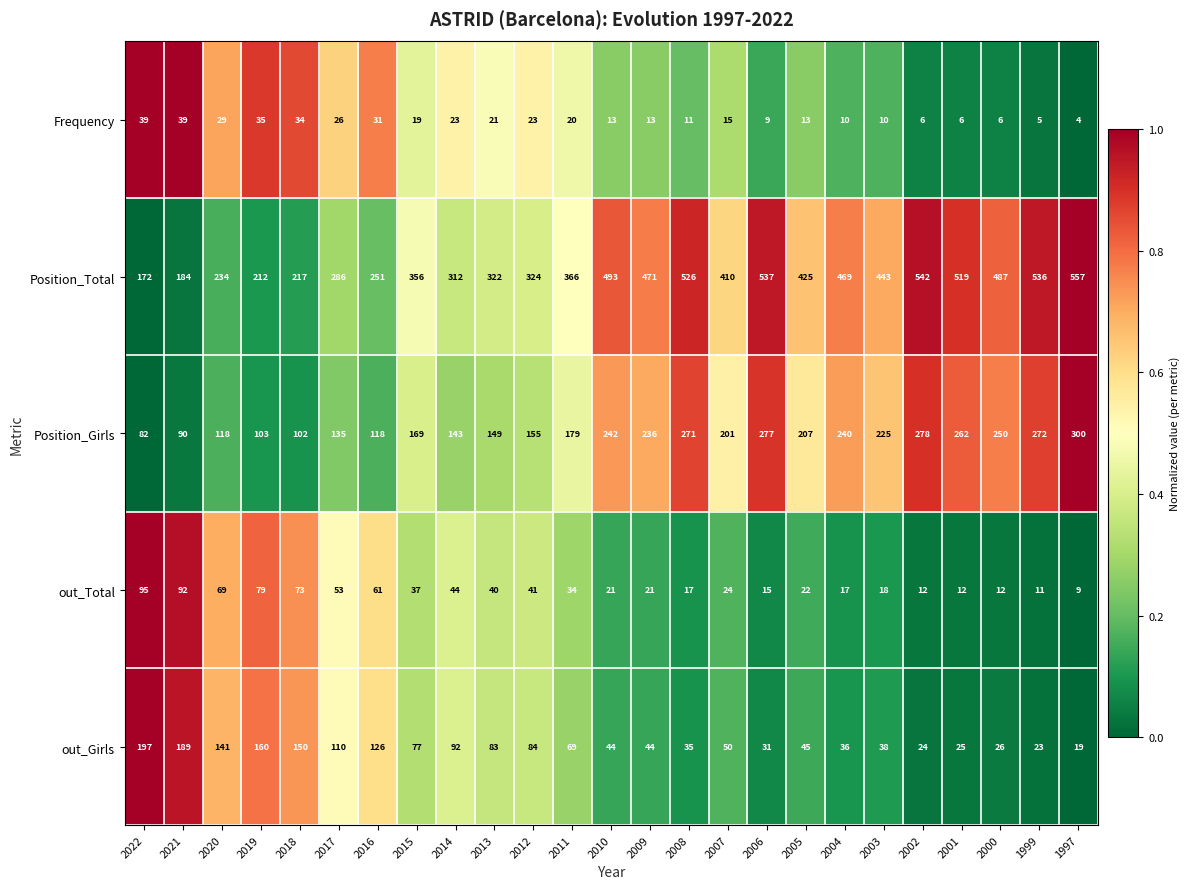

Which series has the largest total across all categories?

Position_Total